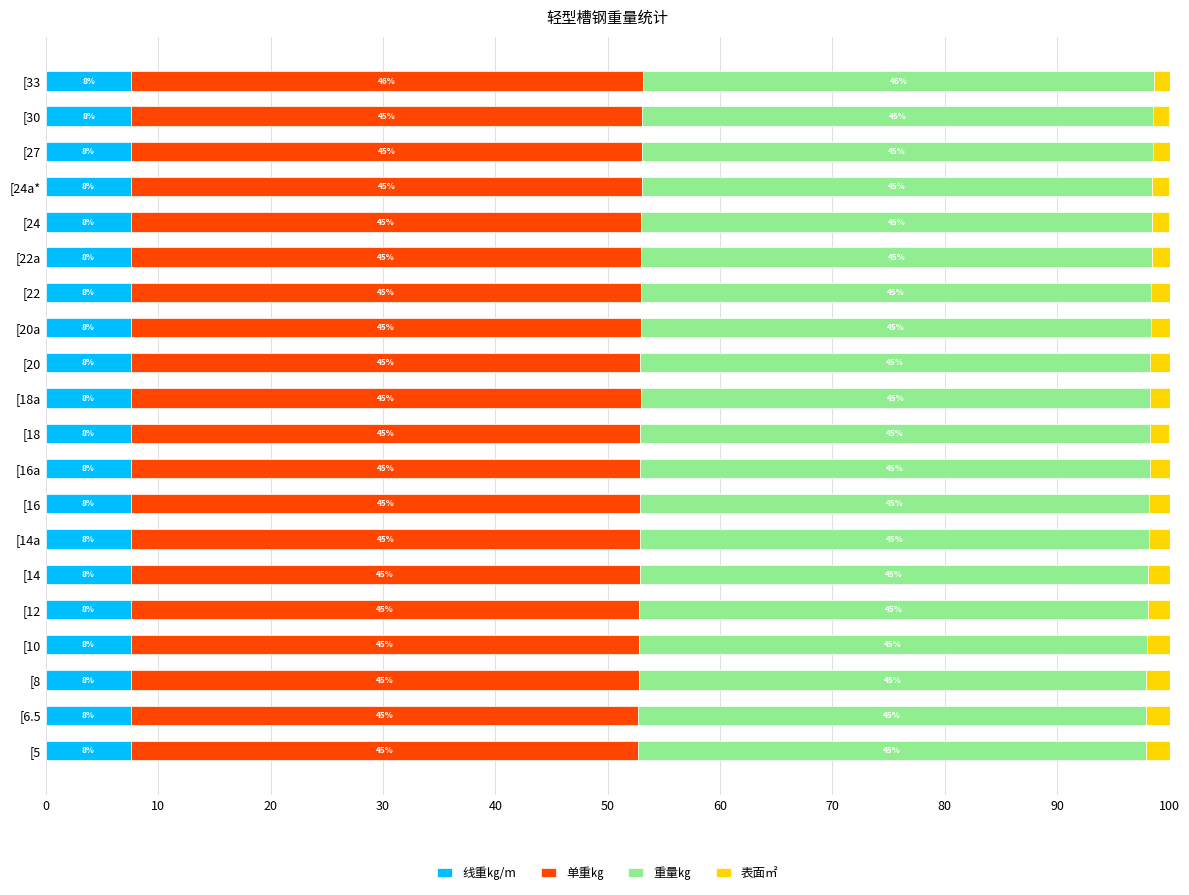

Where is 线重㎏/m nearest to the value 7?

[5